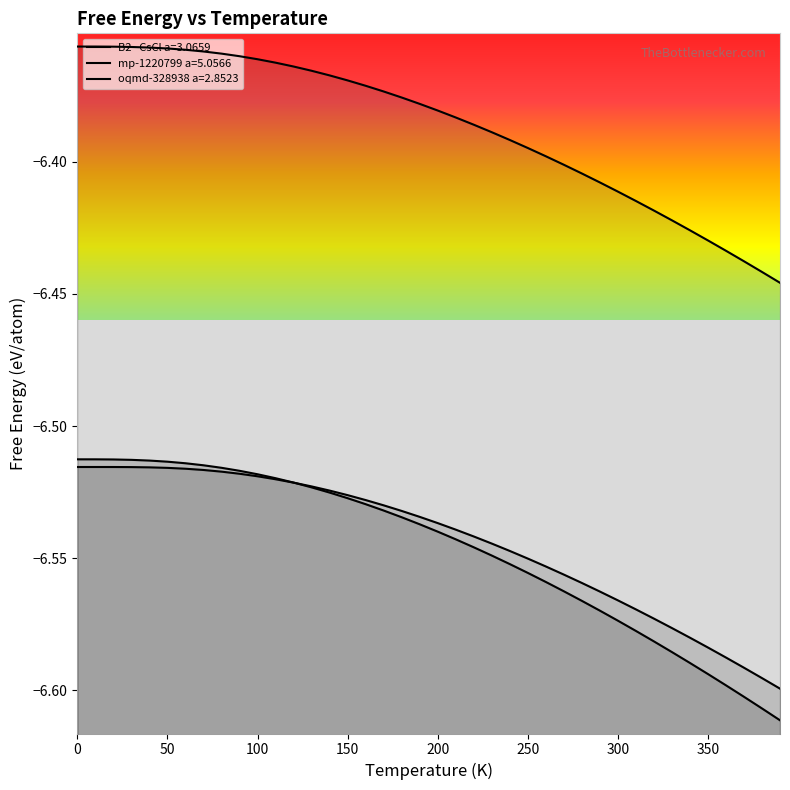

List the series in order of their peak value, highest first.

oqmd-328938 a=2.8523, B2--CsCl a=3.0659, mp-1220799 a=5.0566